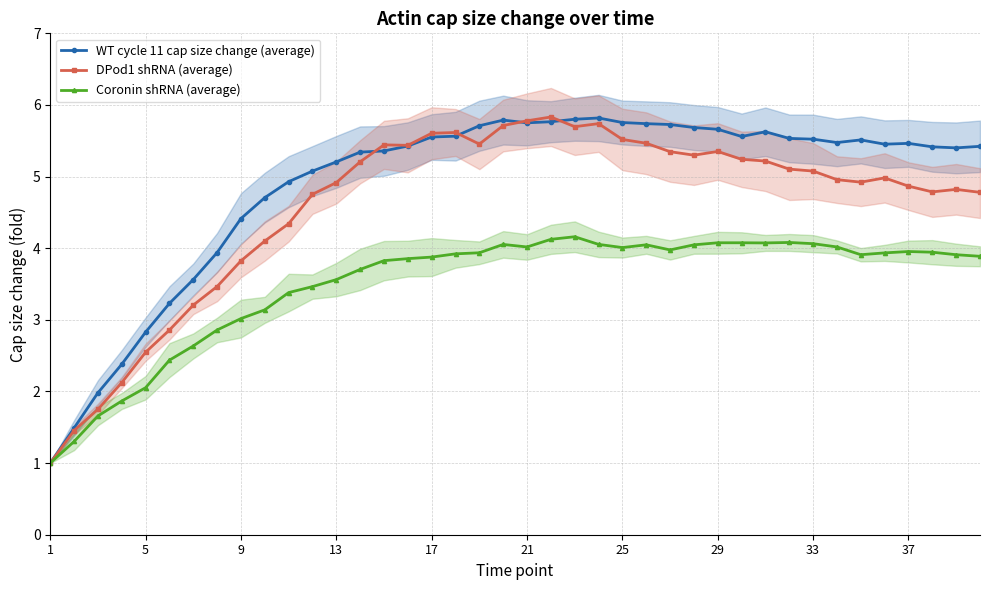

True or false: DPod1 shRNA (average) has more than 0 points higher than both neighbors.

True